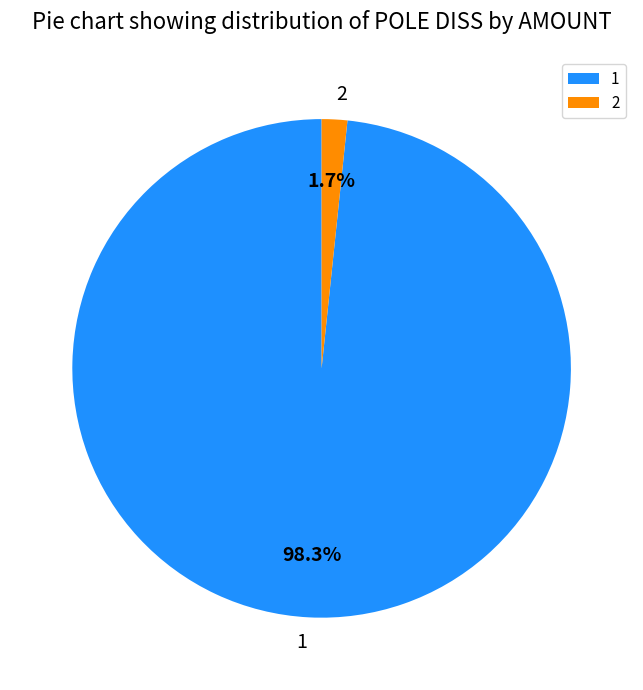

How many slices are in this pie chart?

2